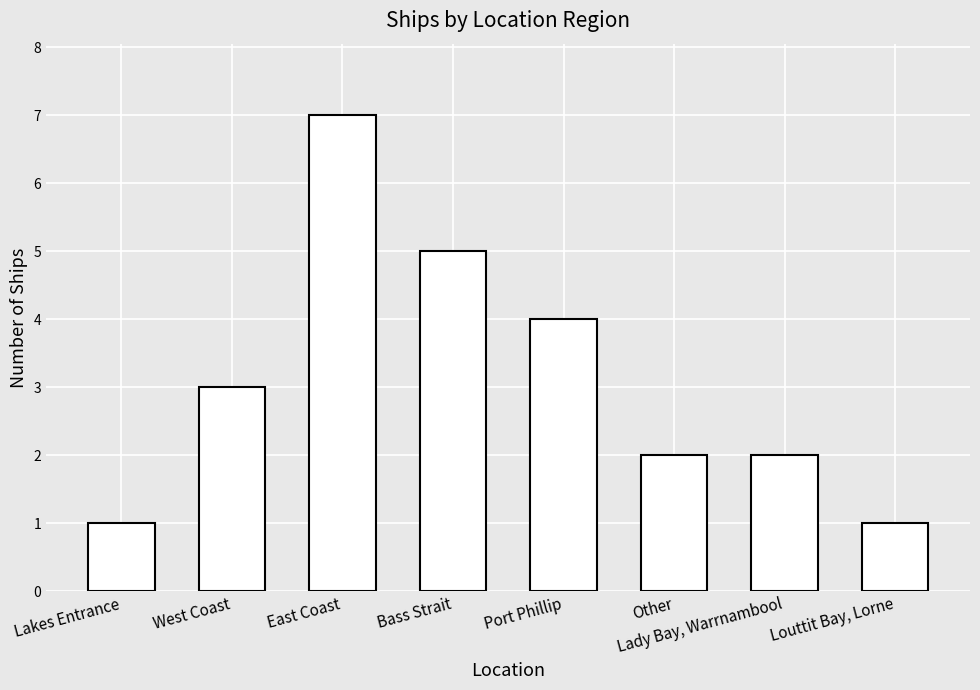

What is the label of the 5th bar from the right?

Bass Strait